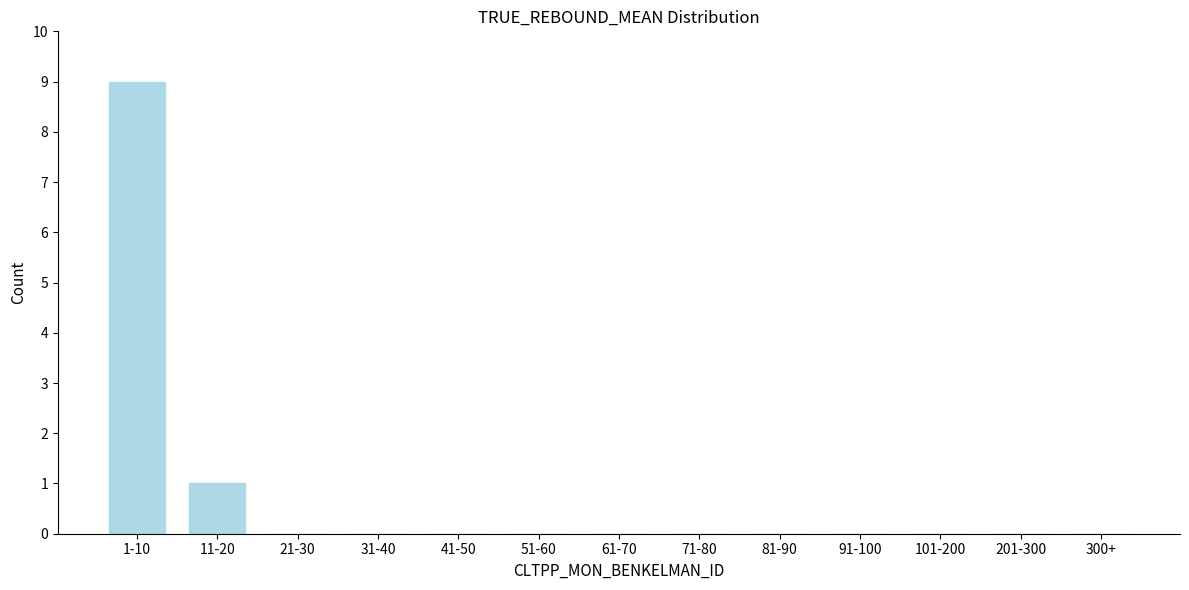

Reading left to right, list all the values displayed in this chart.

1-10=9	11-20=1	21-30=0	31-40=0	41-50=0	51-60=0	61-70=0	71-80=0	81-90=0	91-100=0	101-200=0	201-300=0	300+=0